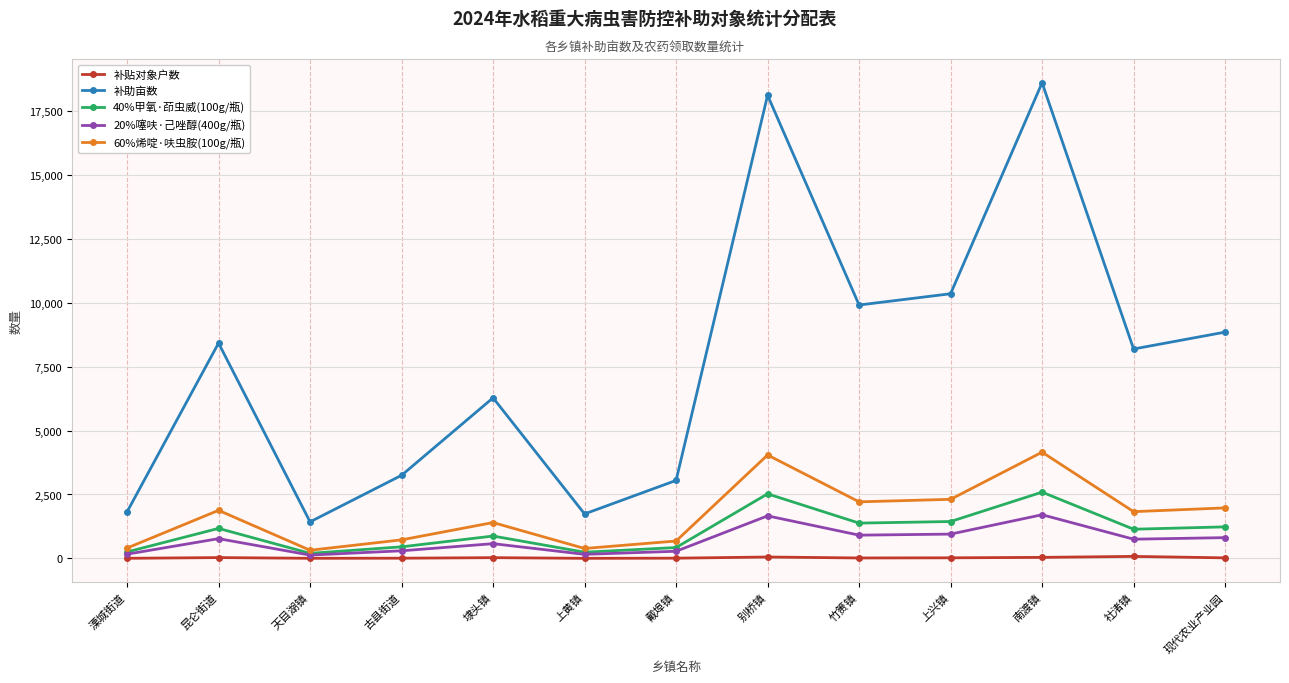

How many data points in 补贴对象户数 are less than 22?

6